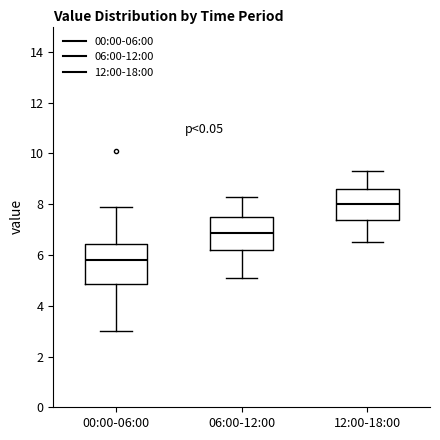

Reading left to right, read every box against the y-axis: the position of its median line, the range the box covers, and the ends of its whiskers. The values are not printed on the chart, so give them approximately, as read against the axis.

00:00-06:00: median 5.8, box 4.8 to 6.4, whiskers 3.0 to 8.0
06:00-12:00: median 6.8, box 6.2 to 7.6, whiskers 5.2 to 8.4
12:00-18:00: median 8.0, box 7.4 to 8.6, whiskers 6.6 to 9.4